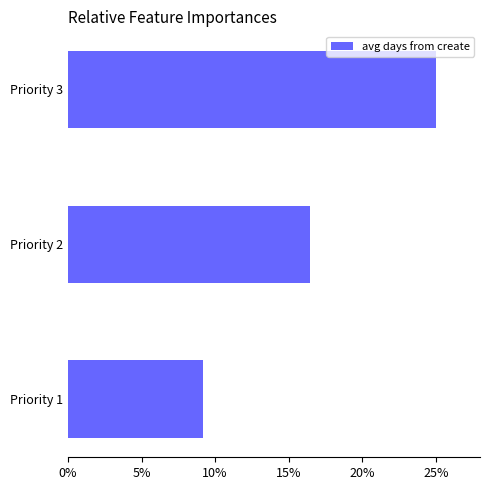

What is the change in value from Priority 1 to Priority 2?

+7.3